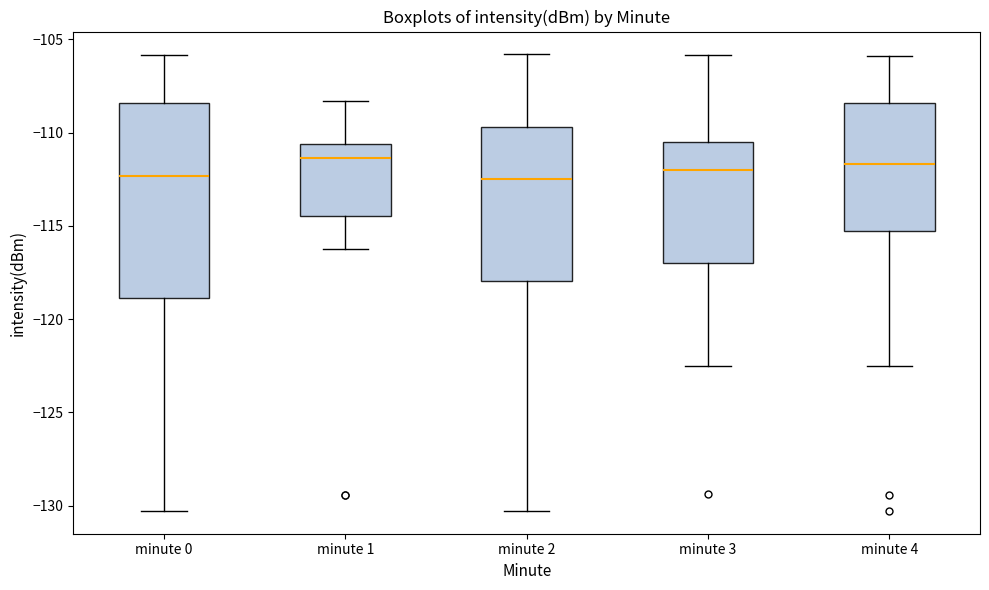

Comparing the boxes themselves (not the whiskers), which one is the tallest?

minute 0